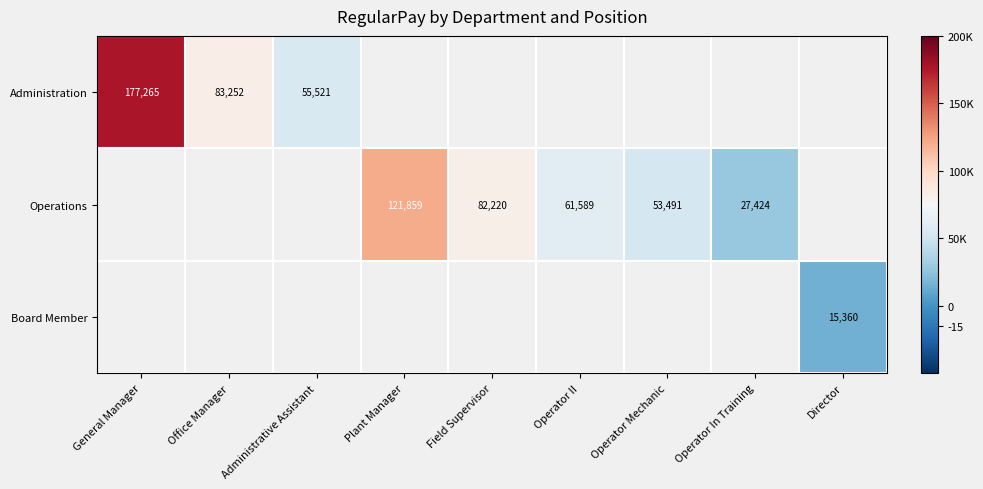

Is it true that Administration equals 316023 at General Manager?

False